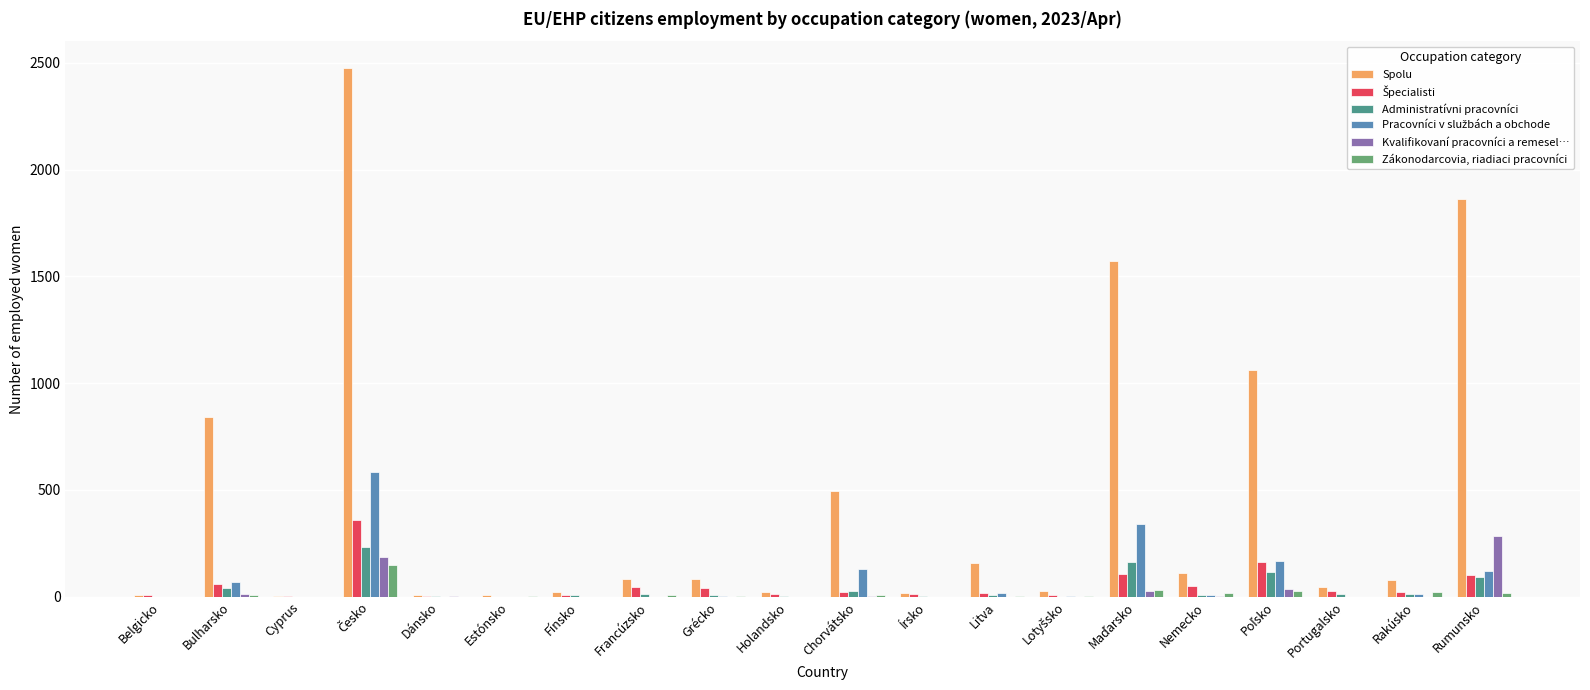

What is the spread (max minus min) of values at Belgicko?

9